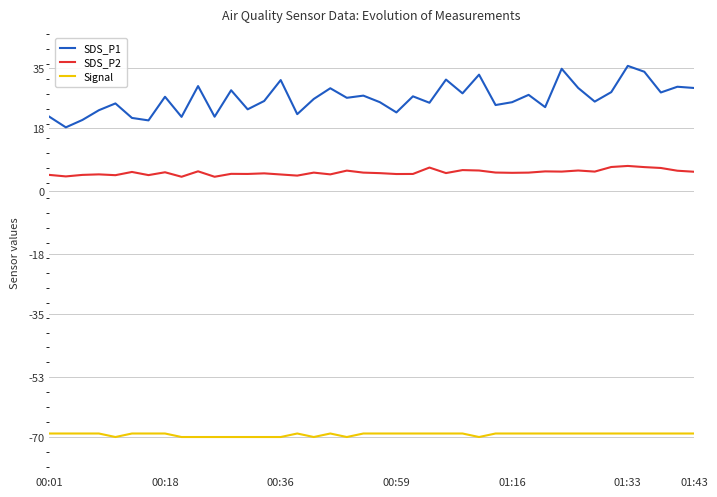

Which series has the widest spread of values?

SDS_P1